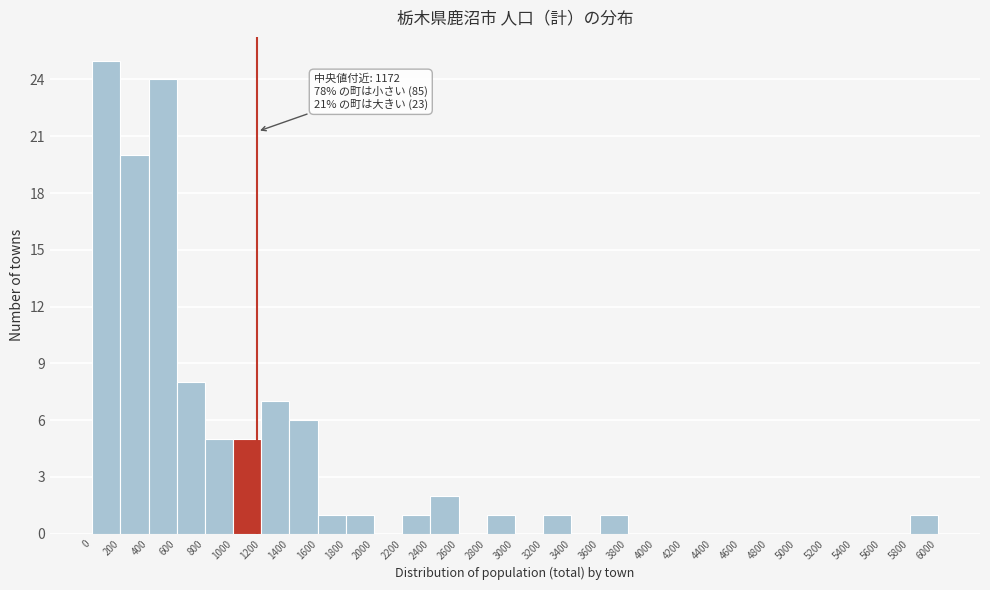

Over which range of the x-axis is the bar tallest?

0 to 200